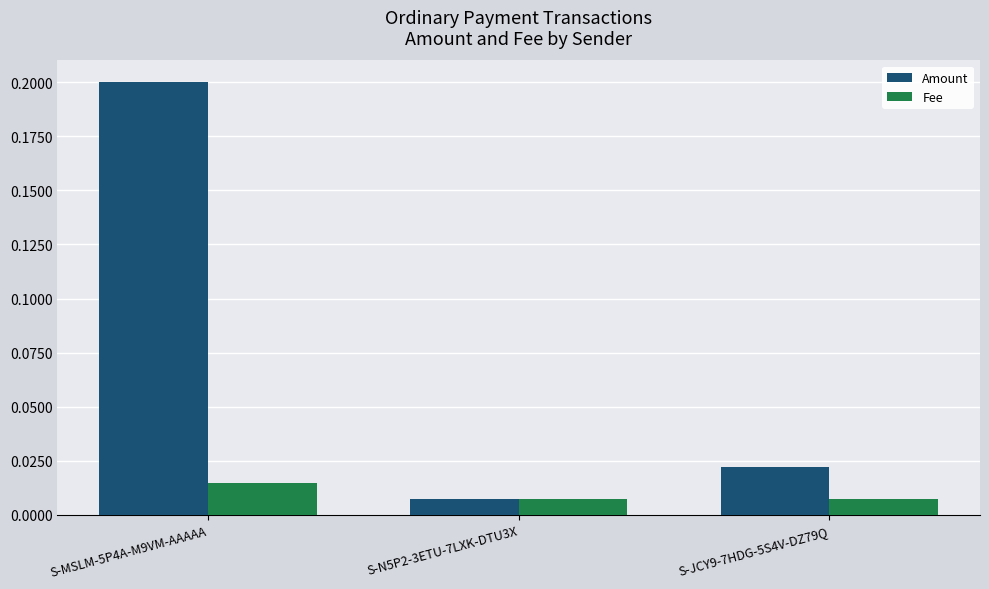

Does the chart contain stacked bars?

No